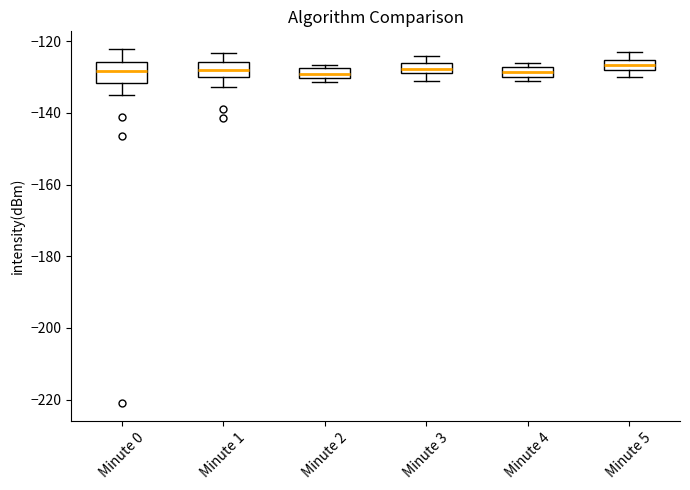

Where does the upper whisker of the box for Minute 5 end on the y-axis? The values are not printed on the chart, so give them approximately, as read against the axis.

-122